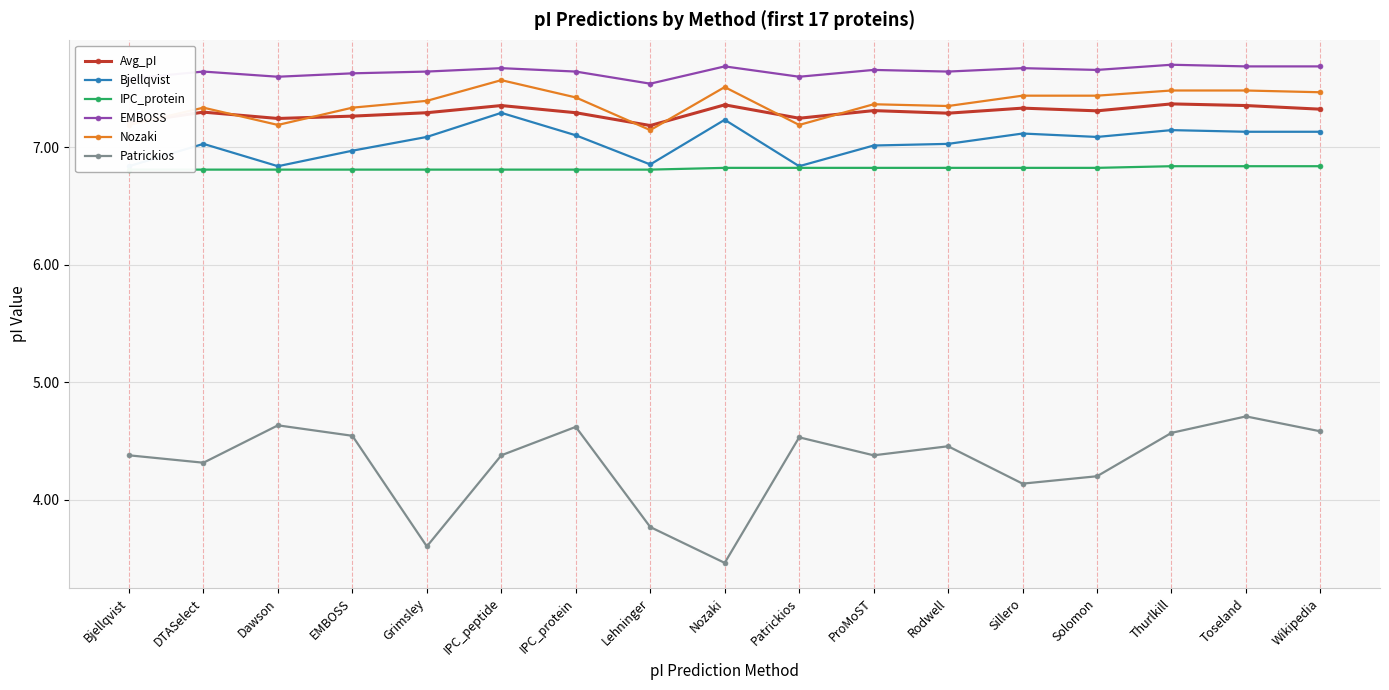

Reading left to right, extract all data points from this chart.

Avg_pI: Bjellqvist=7.2	DTASelect=7.3	Dawson=7.2	EMBOSS=7.3	Grimsley=7.3	IPC_peptide=7.4	IPC_protein=7.3	Lehninger=7.2	Nozaki=7.4	Patrickios=7.2	ProMoST=7.3	Rodwell=7.3	Sillero=7.3	Solomon=7.3	Thurlkill=7.4	Toseland=7.4	Wikipedia=7.3
Bjellqvist: Bjellqvist=6.8	DTASelect=7.0	Dawson=6.8	EMBOSS=7.0	Grimsley=7.1	IPC_peptide=7.3	IPC_protein=7.1	Lehninger=6.9	Nozaki=7.2	Patrickios=6.8	ProMoST=7.0	Rodwell=7.0	Sillero=7.1	Solomon=7.1	Thurlkill=7.1	Toseland=7.1	Wikipedia=7.1
IPC_protein: Bjellqvist=6.8	DTASelect=6.8	Dawson=6.8	EMBOSS=6.8	Grimsley=6.8	IPC_peptide=6.8	IPC_protein=6.8	Lehninger=6.8	Nozaki=6.8	Patrickios=6.8	ProMoST=6.8	Rodwell=6.8	Sillero=6.8	Solomon=6.8	Thurlkill=6.8	Toseland=6.8	Wikipedia=6.8
EMBOSS: Bjellqvist=7.6	DTASelect=7.6	Dawson=7.6	EMBOSS=7.6	Grimsley=7.6	IPC_peptide=7.7	IPC_protein=7.6	Lehninger=7.5	Nozaki=7.7	Patrickios=7.6	ProMoST=7.7	Rodwell=7.6	Sillero=7.7	Solomon=7.7	Thurlkill=7.7	Toseland=7.7	Wikipedia=7.7
Nozaki: Bjellqvist=7.2	DTASelect=7.3	Dawson=7.2	EMBOSS=7.3	Grimsley=7.4	IPC_peptide=7.6	IPC_protein=7.4	Lehninger=7.1	Nozaki=7.5	Patrickios=7.2	ProMoST=7.4	Rodwell=7.4	Sillero=7.4	Solomon=7.4	Thurlkill=7.5	Toseland=7.5	Wikipedia=7.5
Patrickios: Bjellqvist=4.4	DTASelect=4.3	Dawson=4.6	EMBOSS=4.5	Grimsley=3.6	IPC_peptide=4.4	IPC_protein=4.6	Lehninger=3.8	Nozaki=3.5	Patrickios=4.5	ProMoST=4.4	Rodwell=4.5	Sillero=4.1	Solomon=4.2	Thurlkill=4.6	Toseland=4.7	Wikipedia=4.6